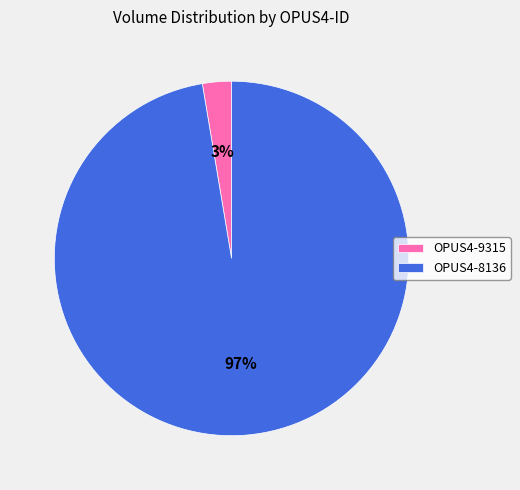

Is there a majority slice in this chart?

Yes